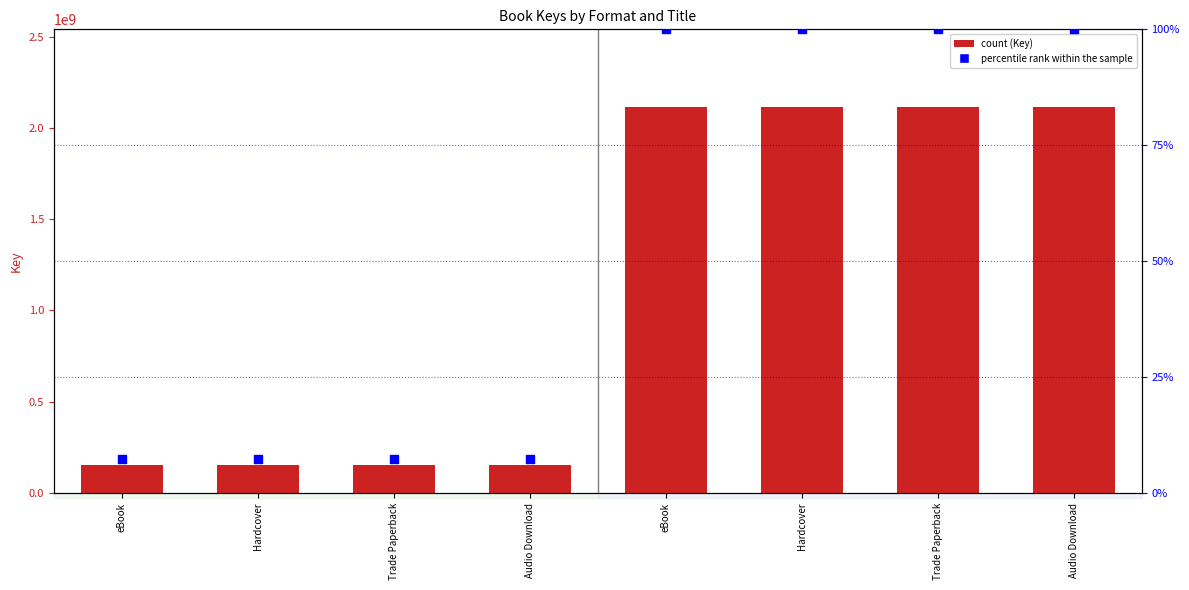

At how many categories does at least one series exceed 1120610693?

4